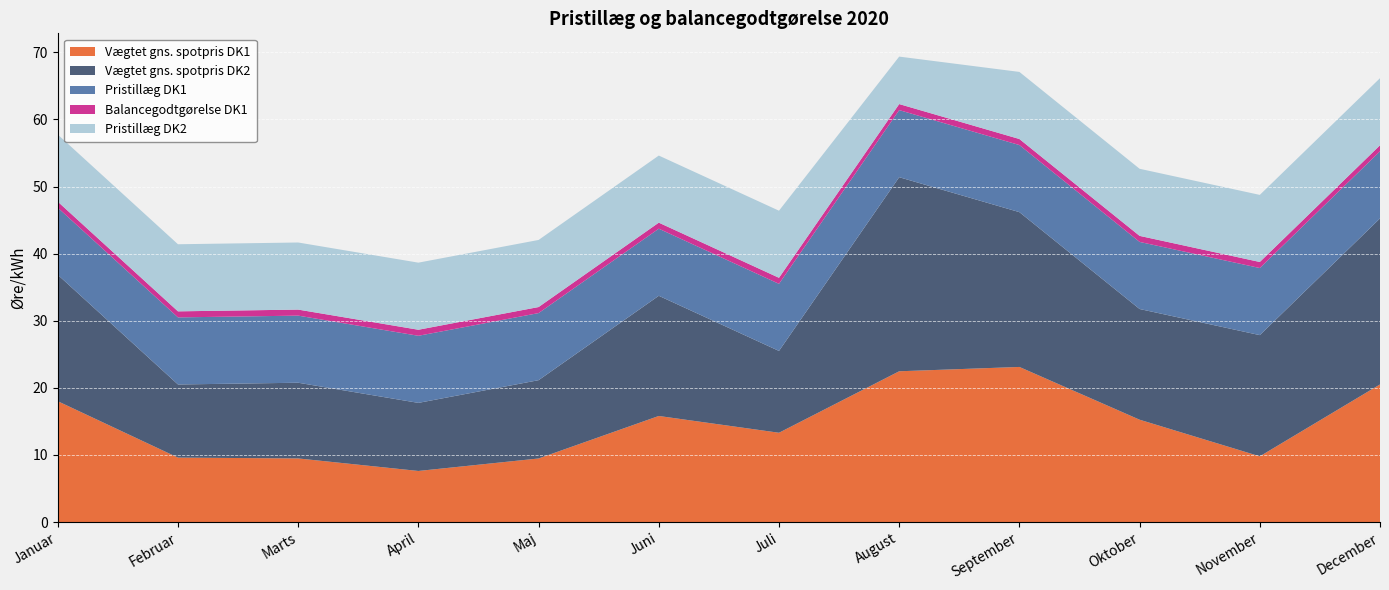

Reading left to right, extract all data points from this chart.

Vægtet gns. spotpris DK1: Januar=18.0	Februar=9.6	Marts=9.5	April=7.6	Maj=9.5	Juni=15.8	Juli=13.3	August=22.5	September=23.1	Oktober=15.3	November=9.8	December=20.5
Vægtet gns. spotpris DK2: Januar=18.8	Februar=10.9	Marts=11.3	April=10.1	Maj=11.7	Juni=17.9	Juli=12.2	August=28.9	September=23.1	Oktober=16.5	November=18.1	December=24.7
Pristillæg DK1: Januar=10.0	Februar=10.0	Marts=10.0	April=10.0	Maj=10.0	Juni=10.0	Juli=10.0	August=10.0	September=10.0	Oktober=10.0	November=10.0	December=10.0
Balancegodtgørelse DK1: Januar=0.9	Februar=0.9	Marts=0.9	April=0.9	Maj=0.9	Juni=0.9	Juli=0.9	August=0.9	September=0.9	Oktober=0.9	November=0.9	December=0.9
Pristillæg DK2: Januar=10.0	Februar=10.0	Marts=10.0	April=10.0	Maj=10.0	Juni=10.0	Juli=10.0	August=7.1	September=10.0	Oktober=10.0	November=10.0	December=10.0